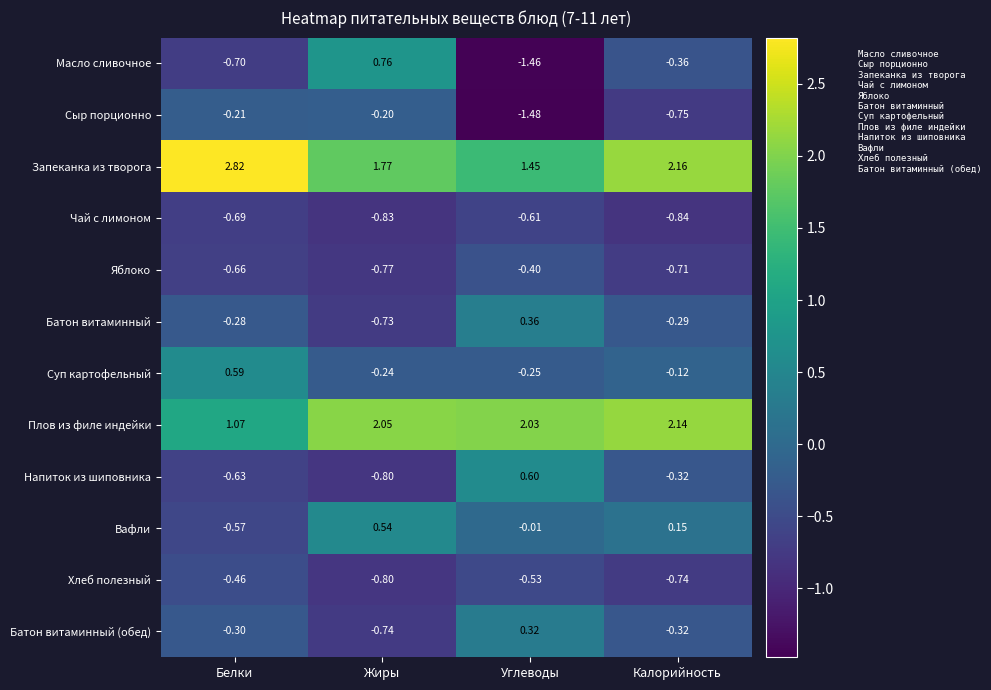

Which series has the largest range (max minus min)?

Масло сливочное